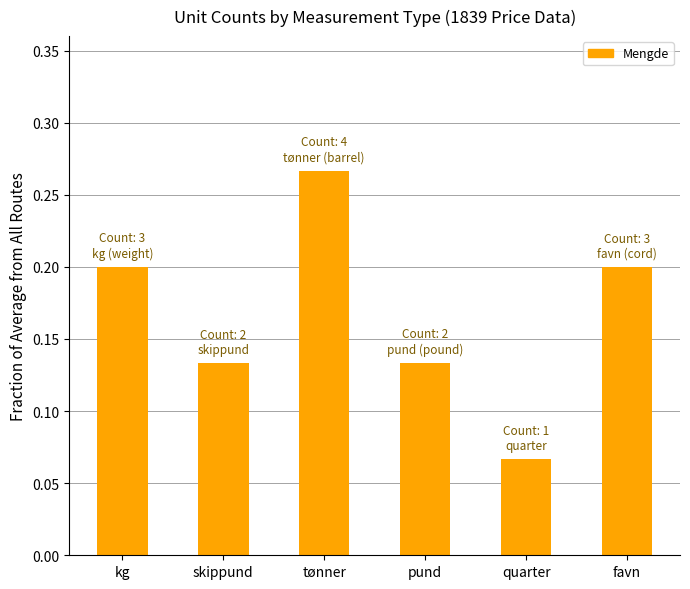

How many values are between 0 and 1?

6